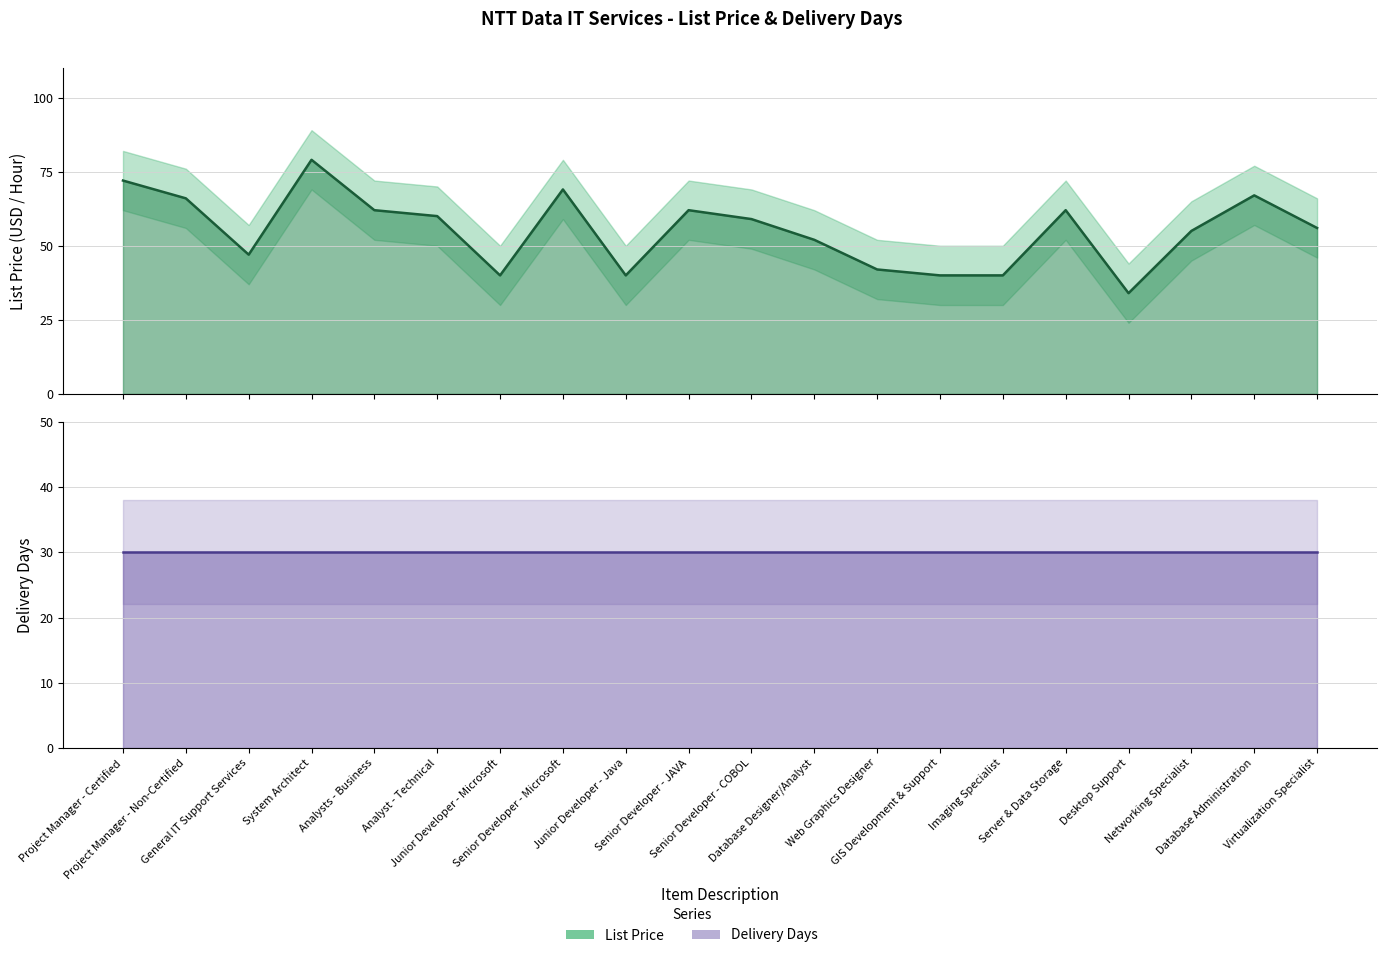

Where is the data nearest to the value 56?

Virtualization Specialist